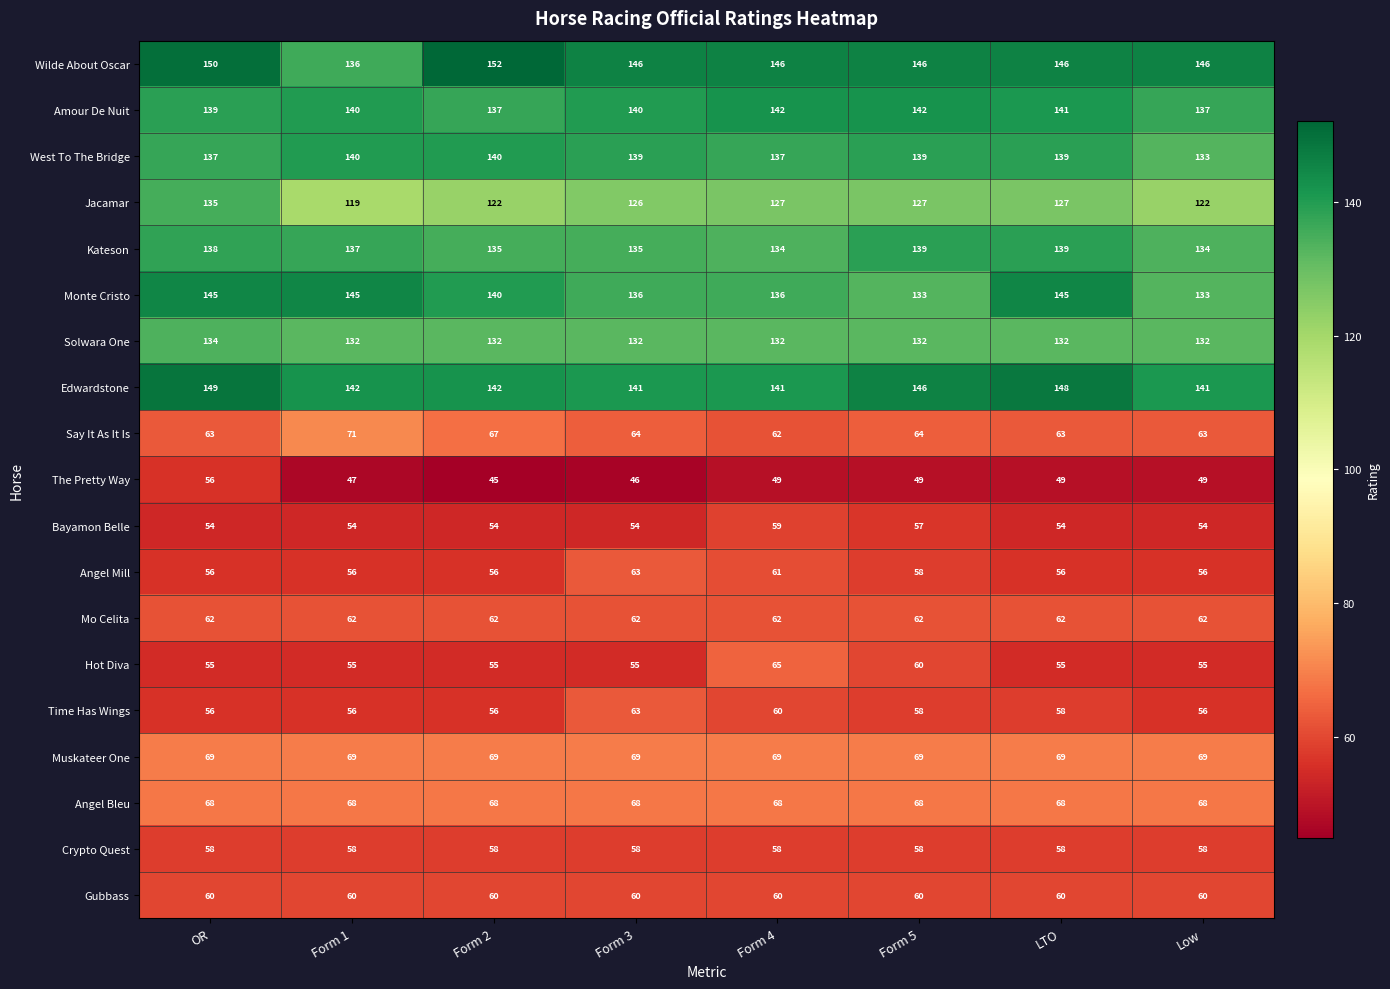

What is the average value of the Kateson series?

136